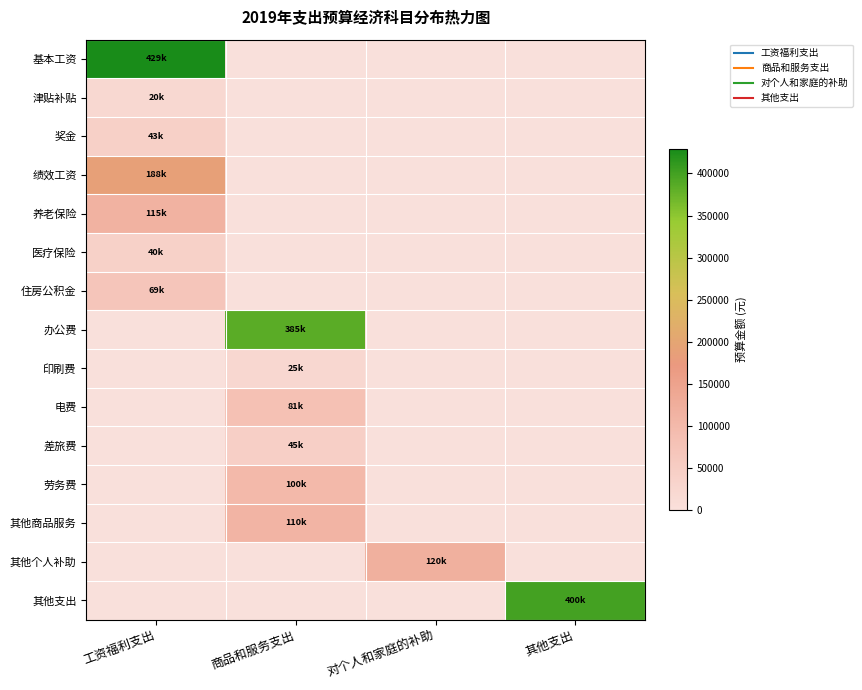

Between 其他支出 and 商品和服务支出, which is larger?

其他支出